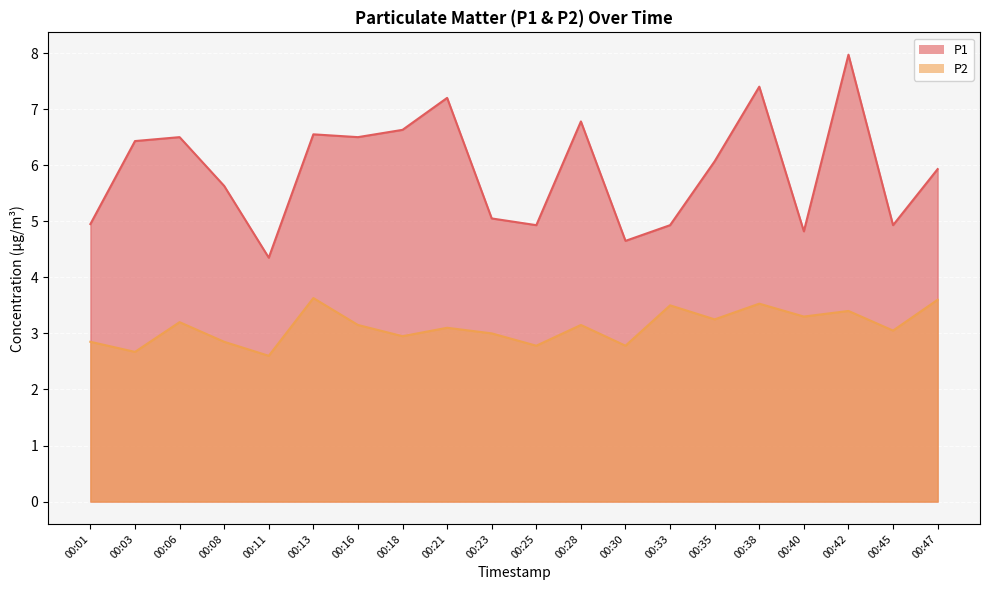

True or false: P1 has a value of 5.6 at 00:08.

True